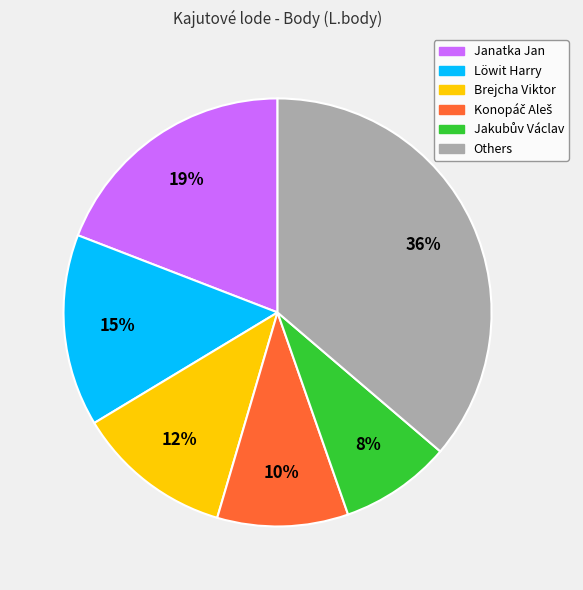

To the nearest percent, what is the average slice percentage?

17%